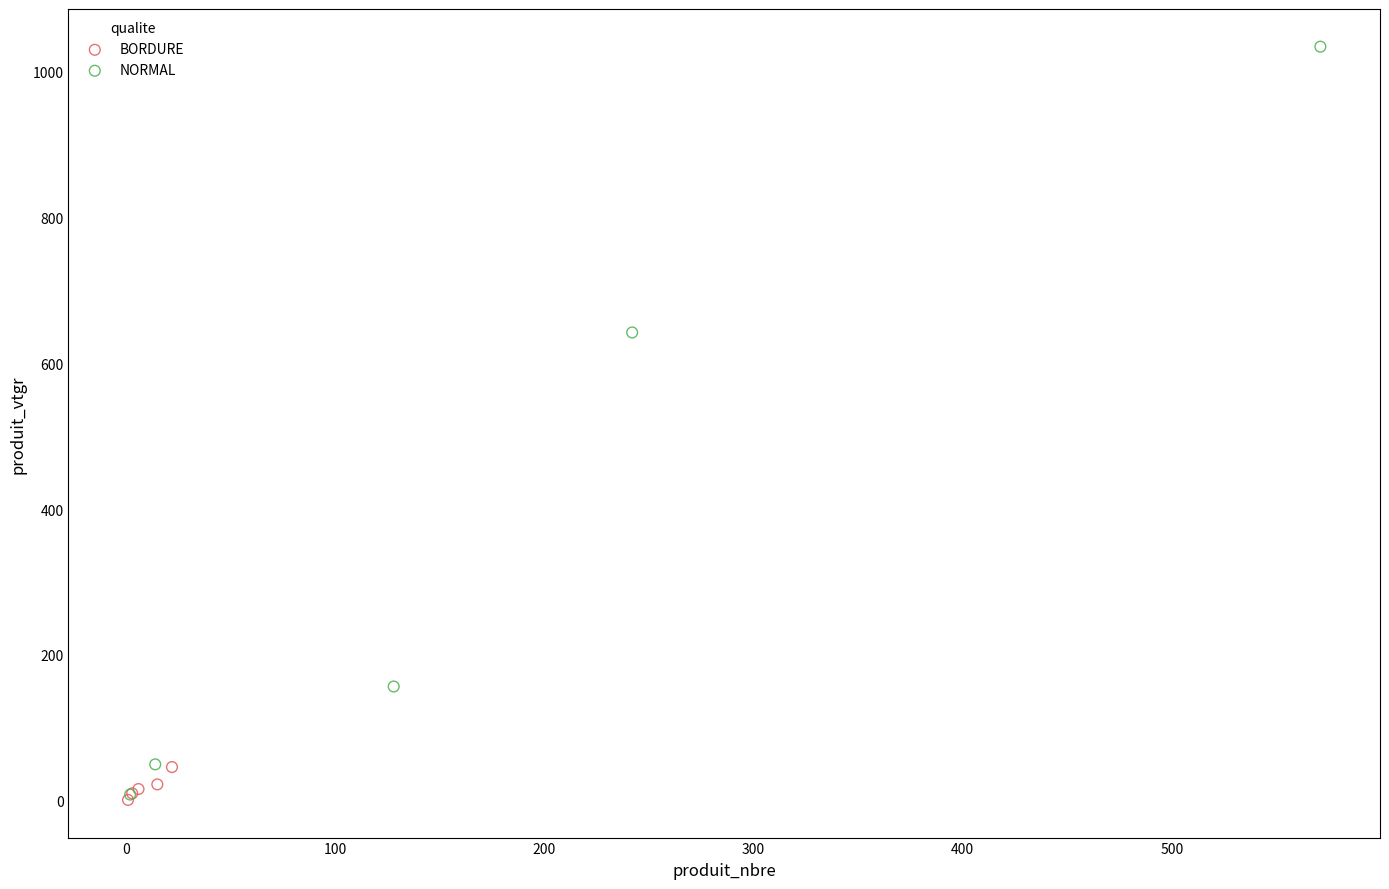

What are all the series names shown in the legend?

BORDURE, NORMAL